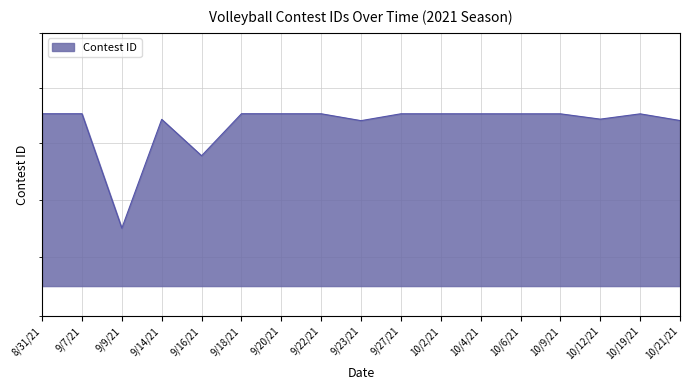

What is the average value?

326707